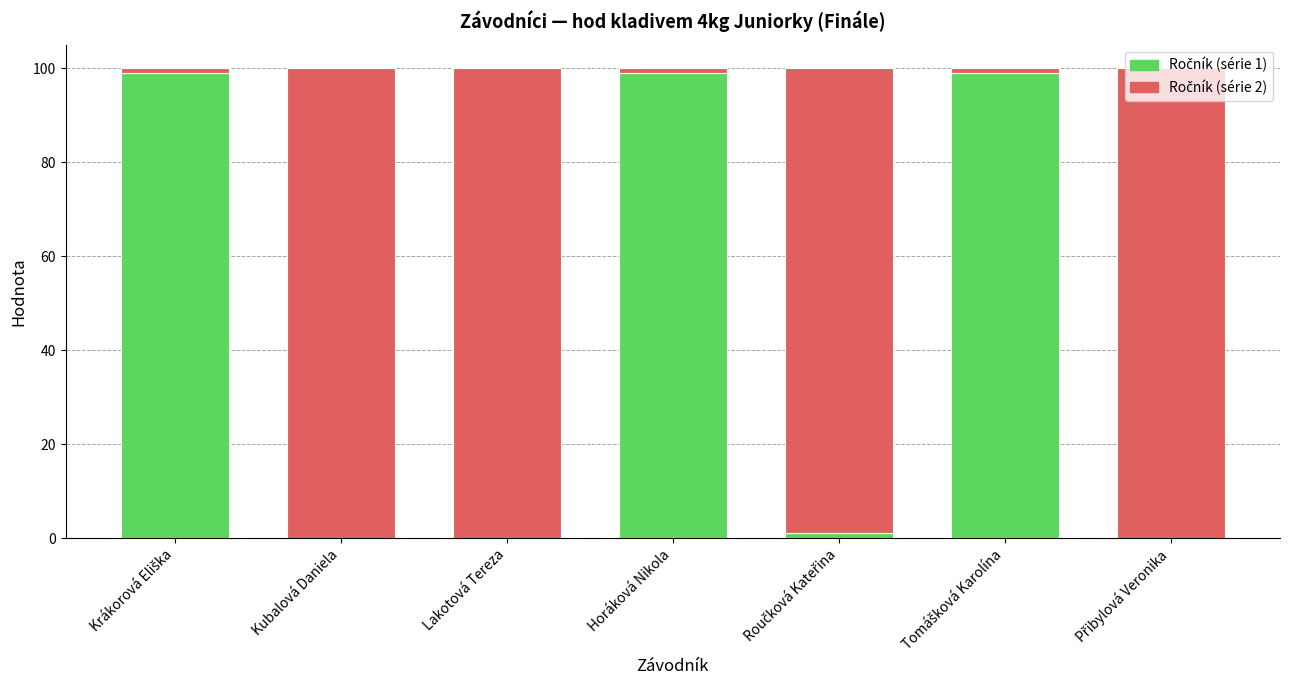

Are the bars horizontal?

No